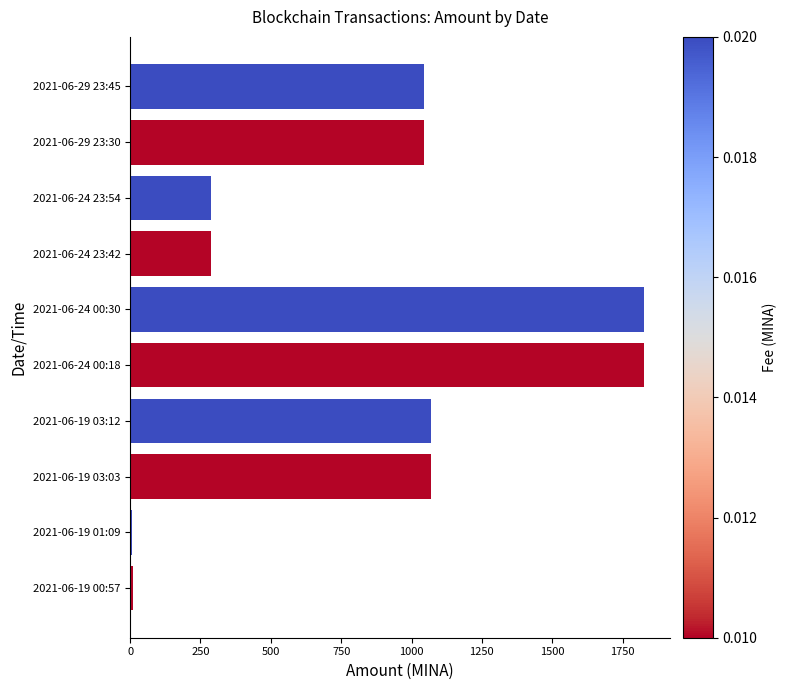

How many values are below 1046?

4